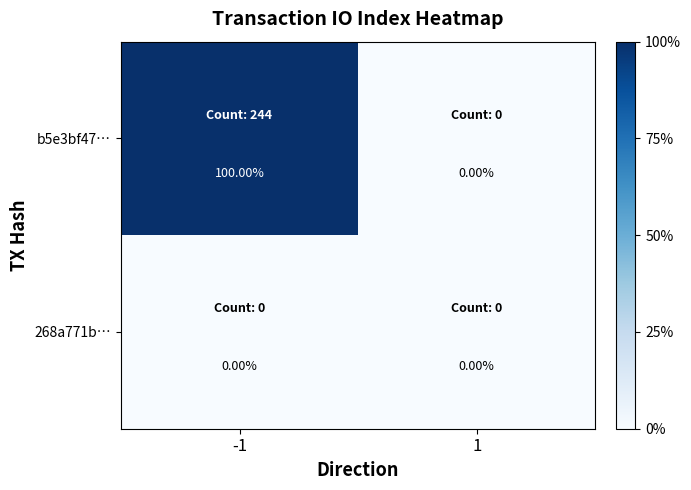

List the labels in order of b5e3bf47… value, smallest first.

1, -1